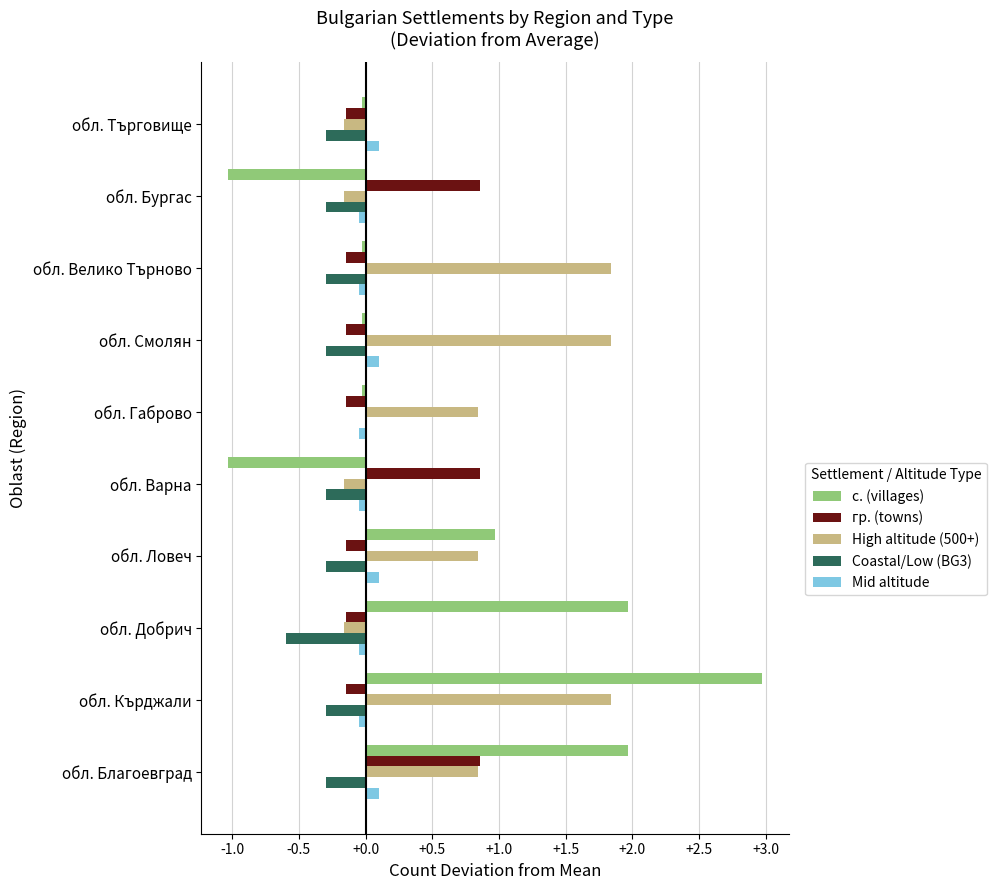

How many values in High altitude (500+) are above zero?

6